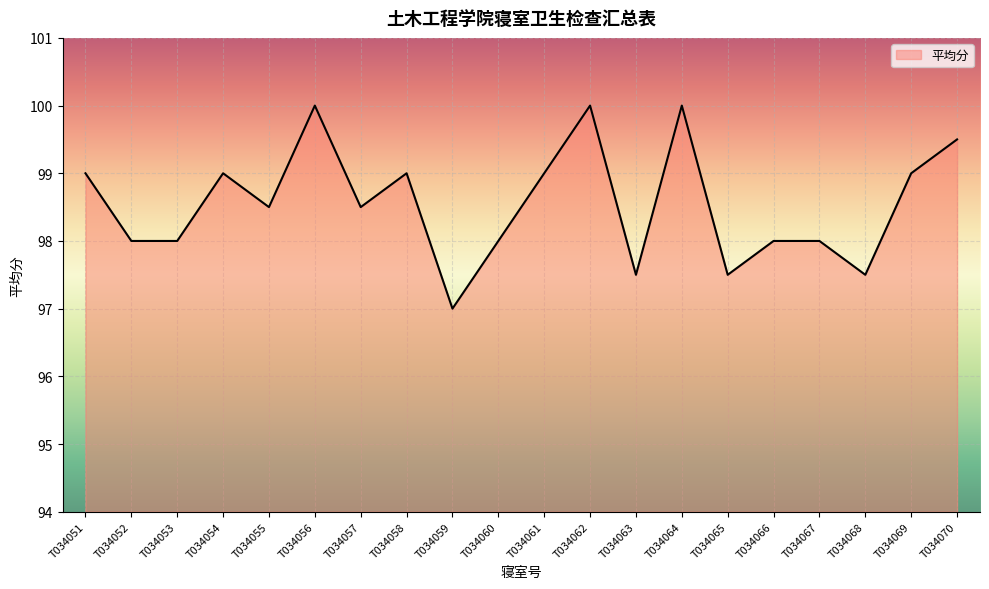

What is the difference between the values at T034061 and T034070?

0.5